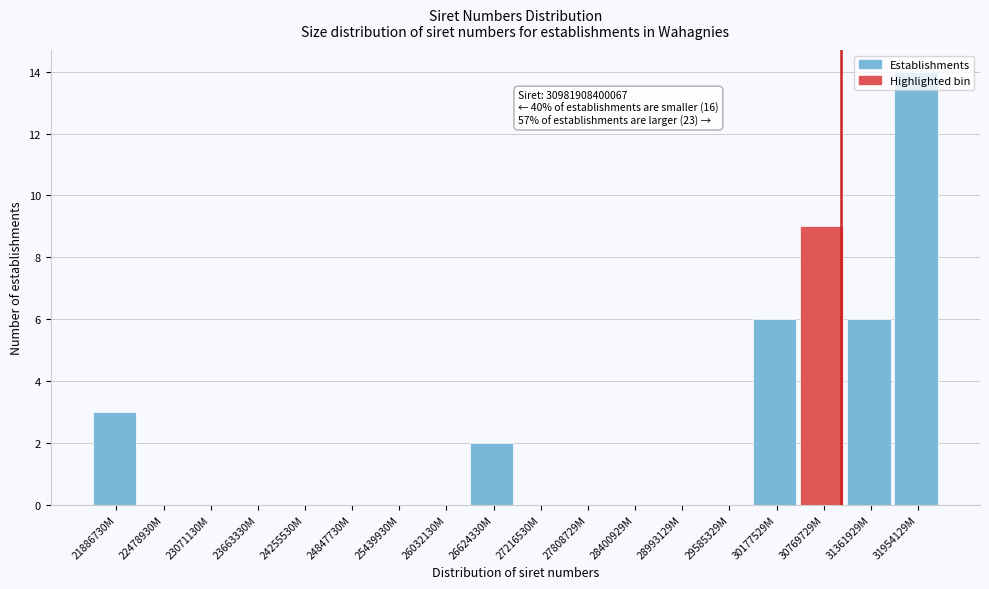

The value at 23663330M is -9. True or false?

False